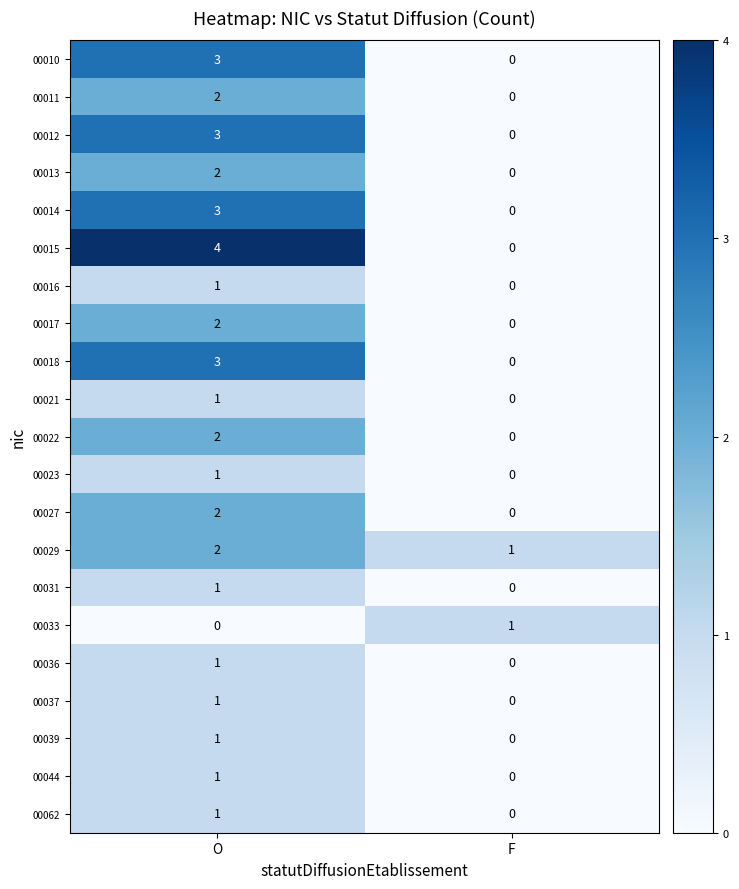

At which label does 00033 reach its minimum?

O